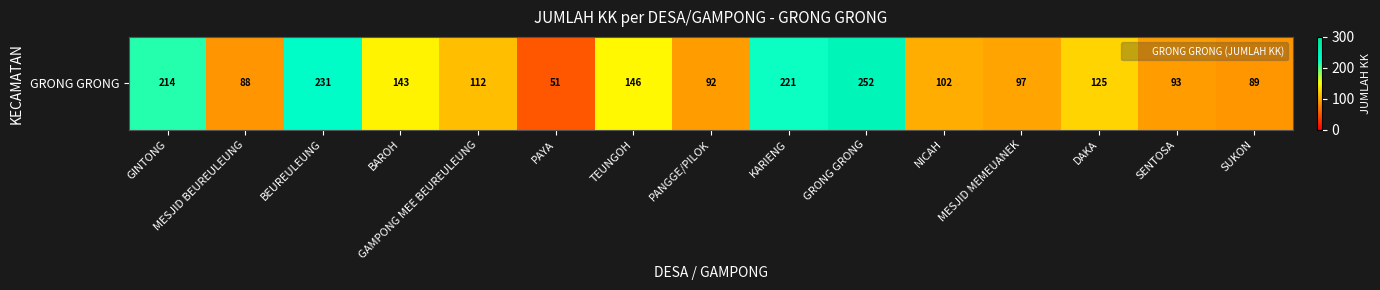

What is the minimum value shown in the chart?

51